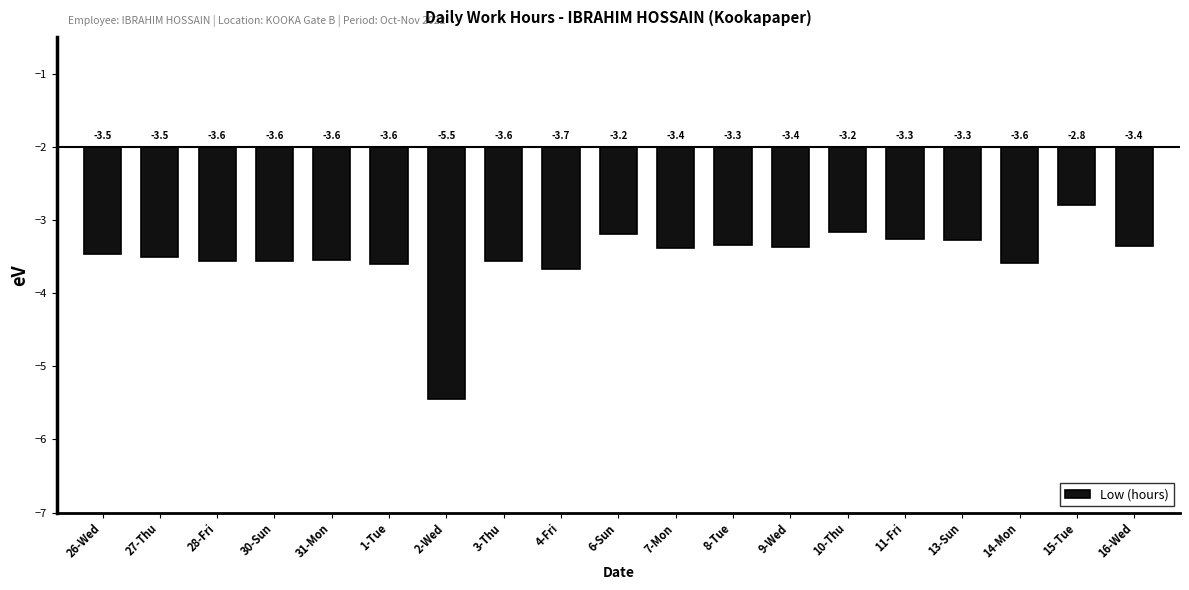

What is the difference between the second highest and second lowest values?

0.5